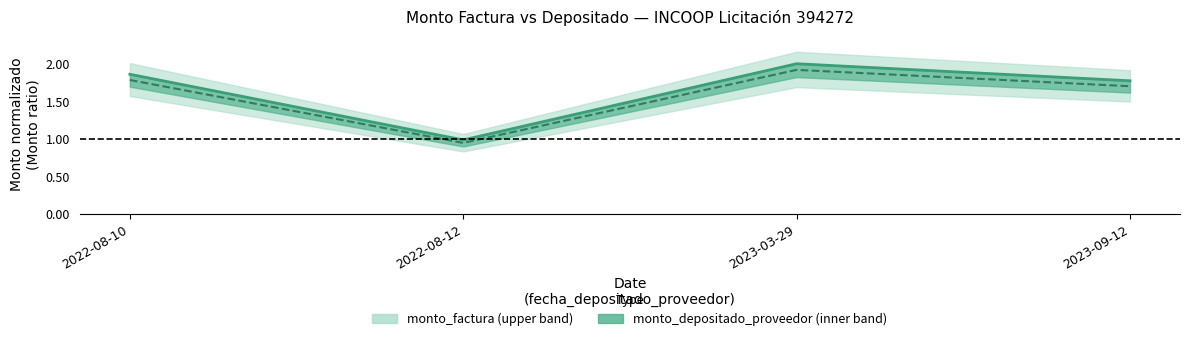

The monto_depositado_proveedor series shows 0.4 at 2022-08-10. True or false?

False